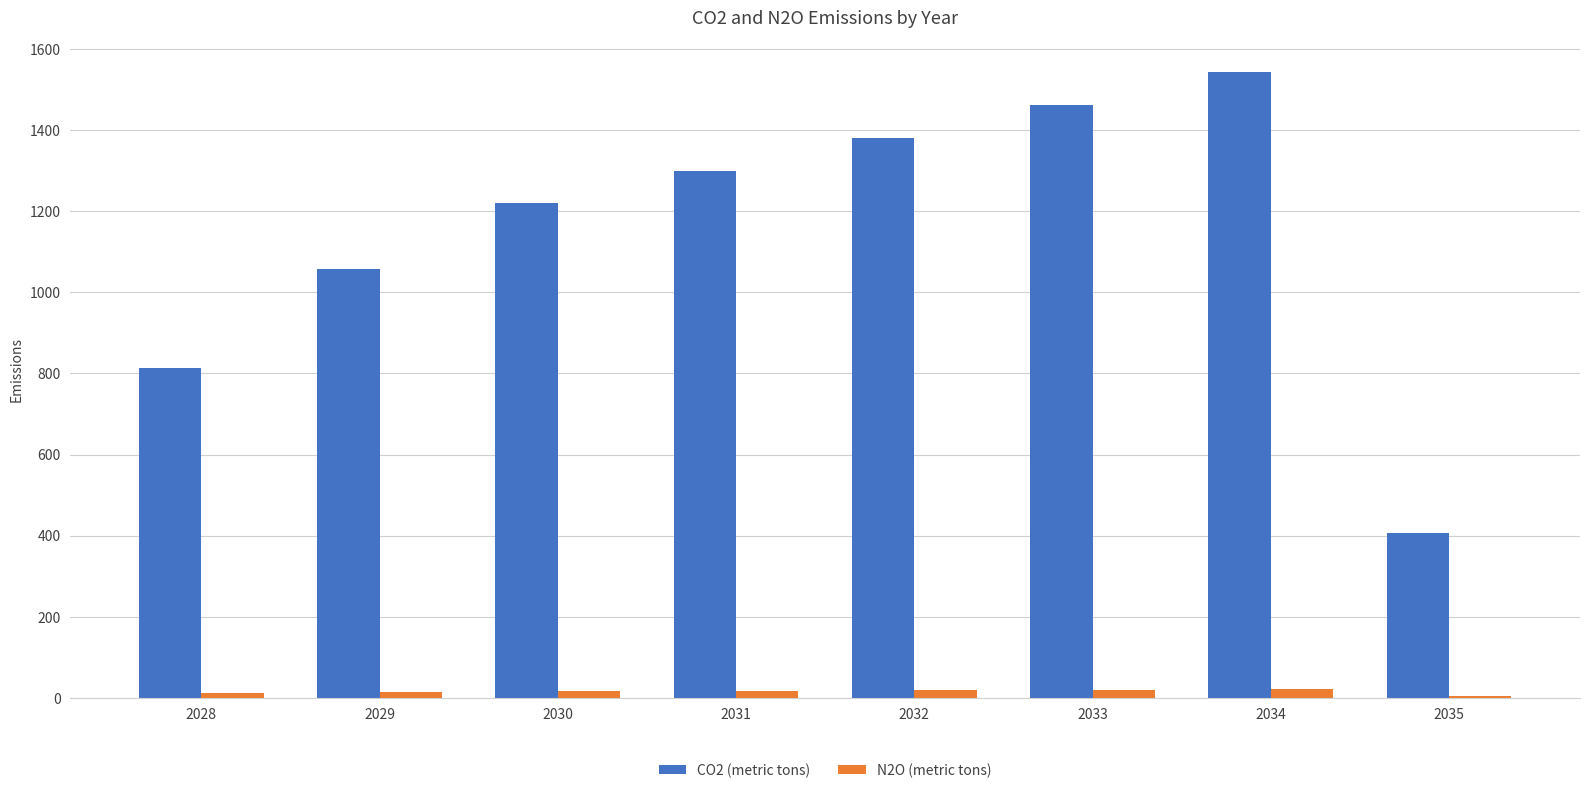

True or false: CO2 (metric tons) has a value of 256.4 at 2035.

False